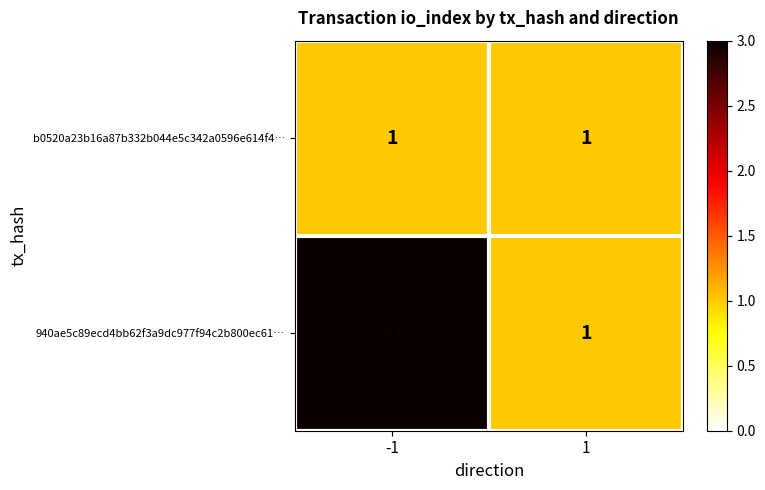

Rank the series by their maximum value, from highest to lowest.

940ae5c89ecd4bb62f3a9dc977f94c2b800ec61…, b0520a23b16a87b332b044e5c342a0596e614f4…